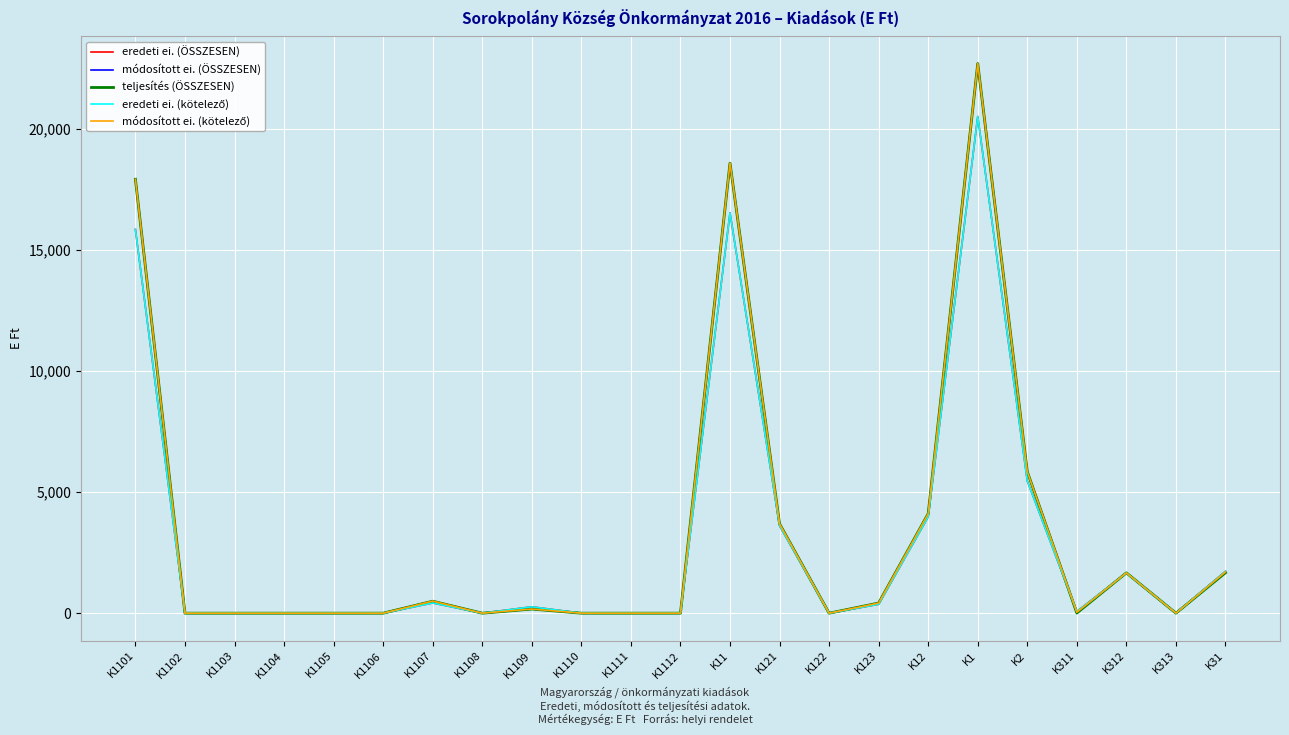

True or false: teljesítés (ÖSSZESEN) and módosított ei. (ÖSSZESEN) cross at least once.

False